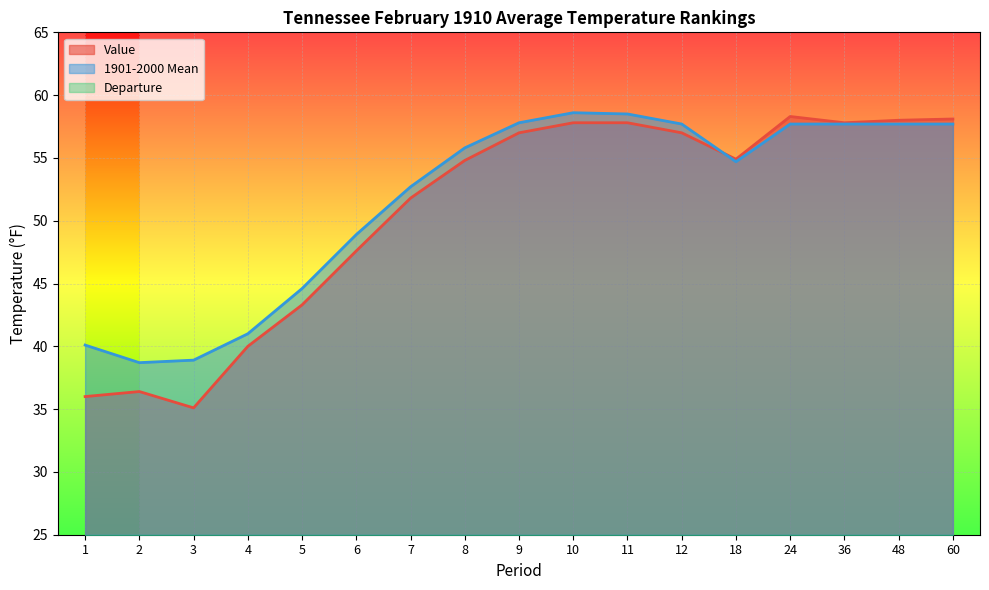

True or false: Value has more than 0 interior local peaks.

True